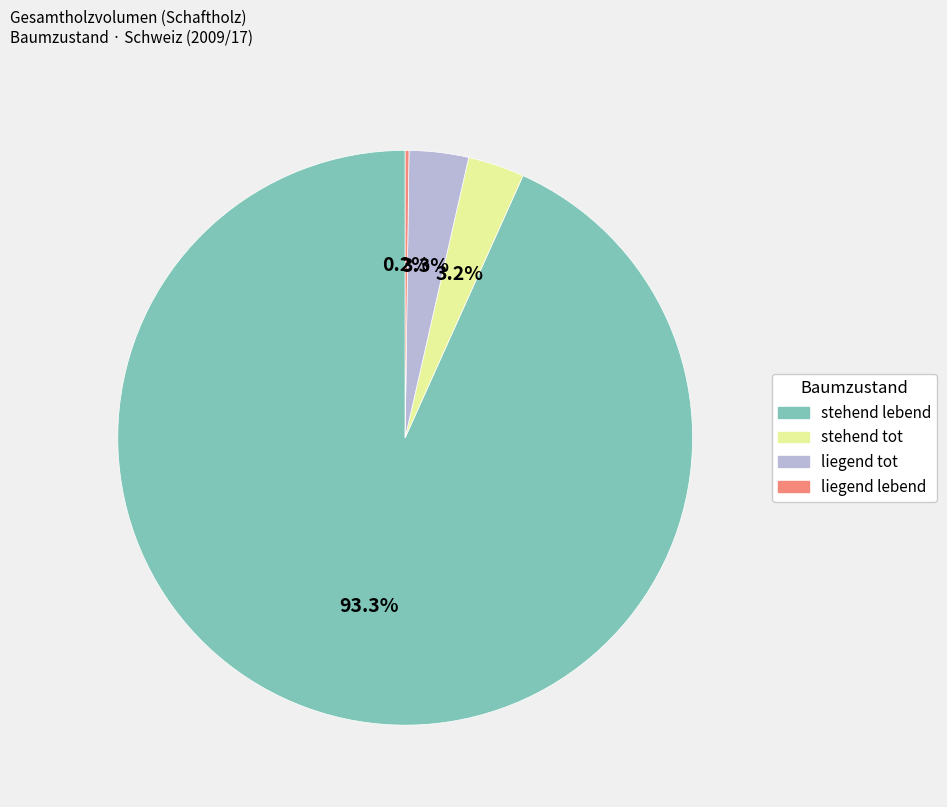

What is the largest slice in the pie chart?

stehend lebend